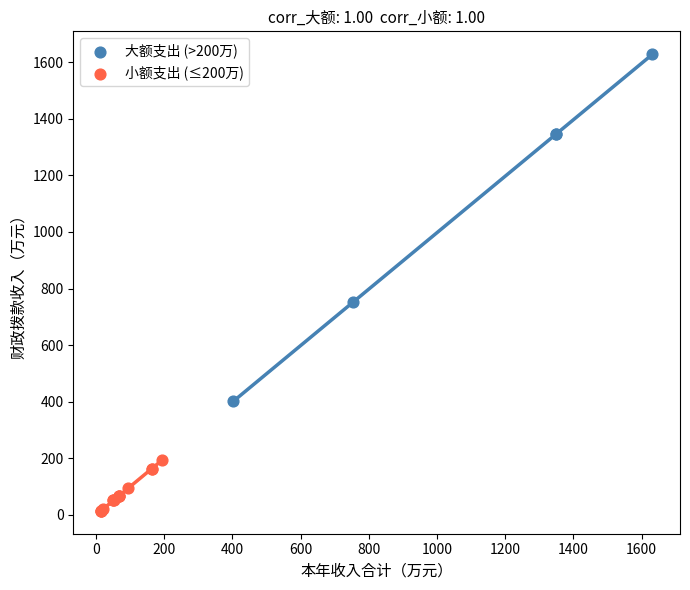

Which series reaches the minimum Y coordinate?

小额支出 (≤200万)